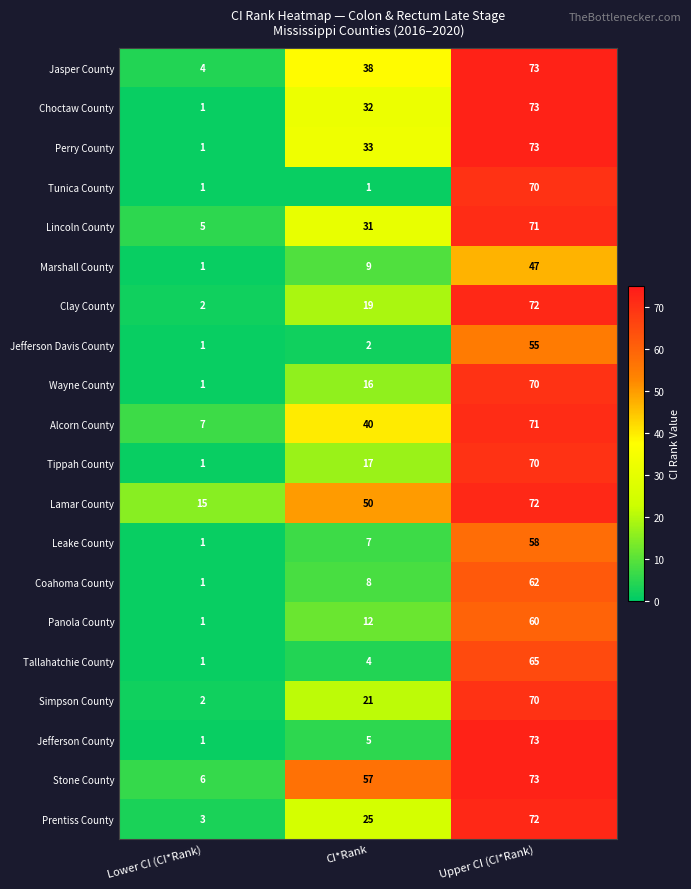

How many distinct data groups are displayed?

20